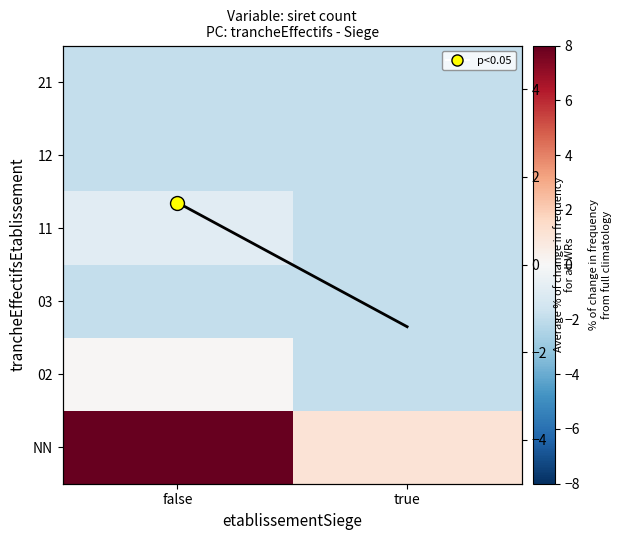

List the labels in order of 21 value, smallest first.

false, true